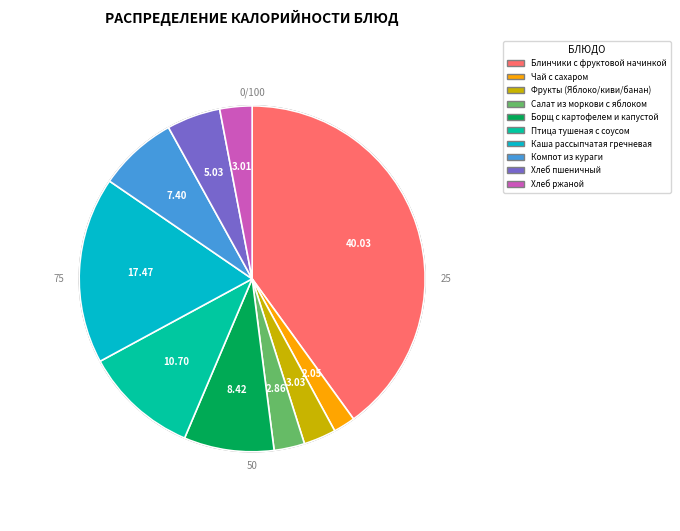

Count the number of slices in the pie.

10